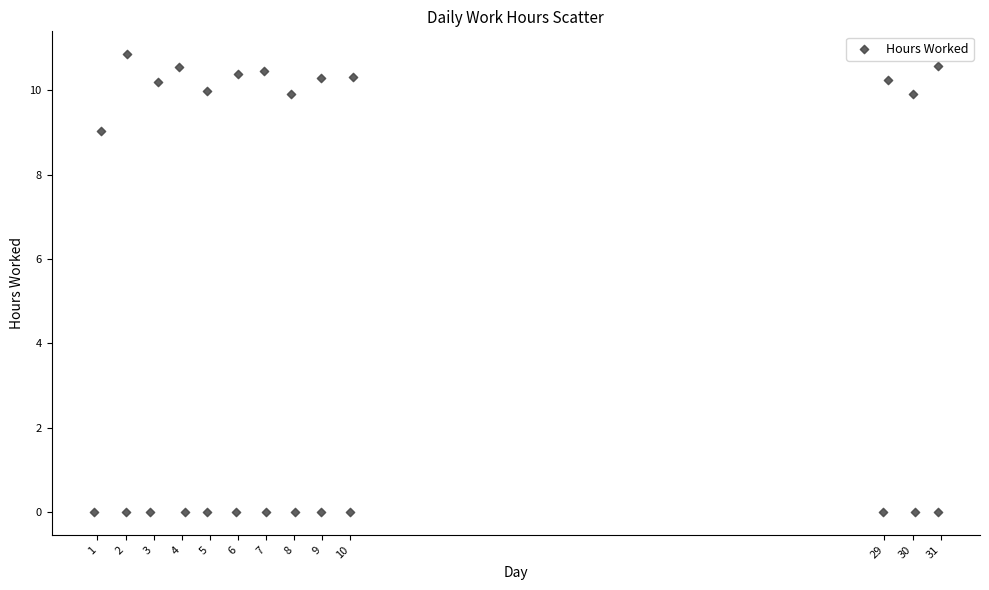

What Y value in the scatter plot is closest to 5?

9.1